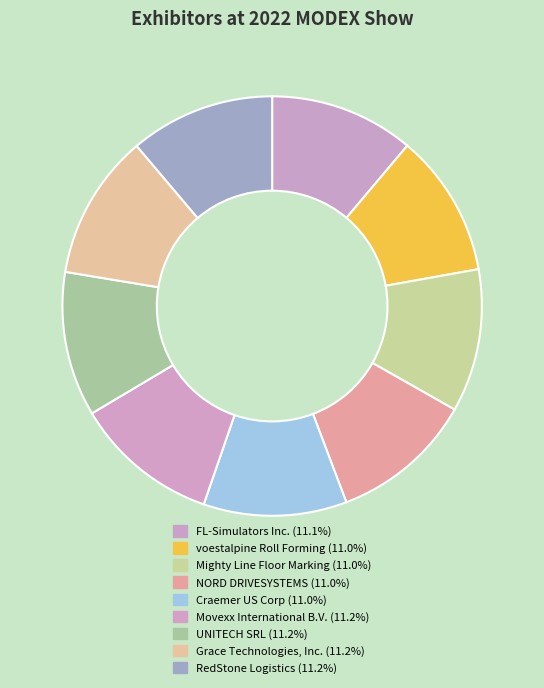

Is it true that Movexx International B.V. is 11% of the pie?

True